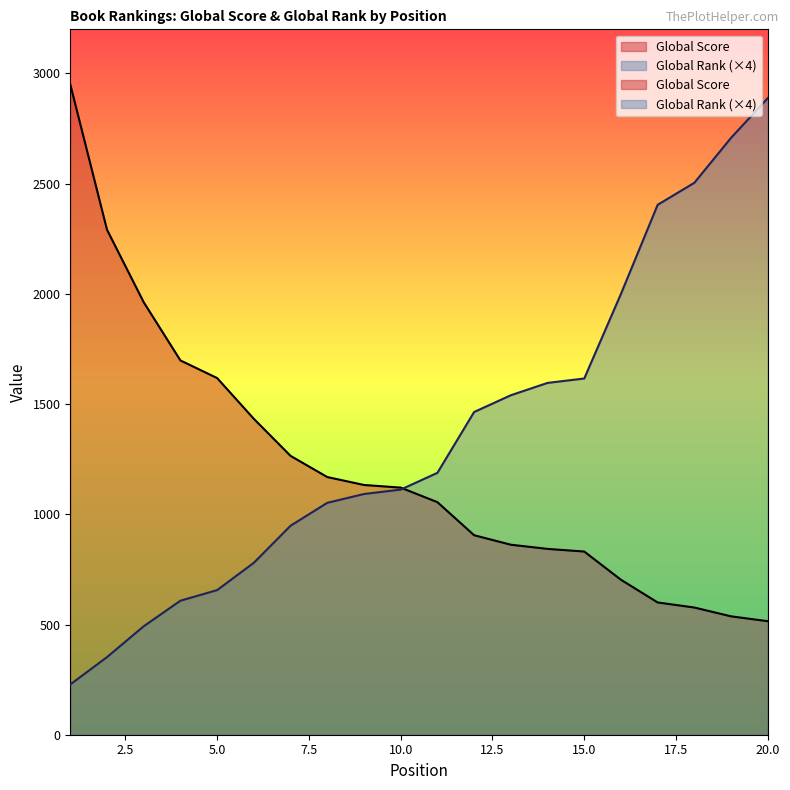

True or false: Global Rank has a value of 566 at 2.

False